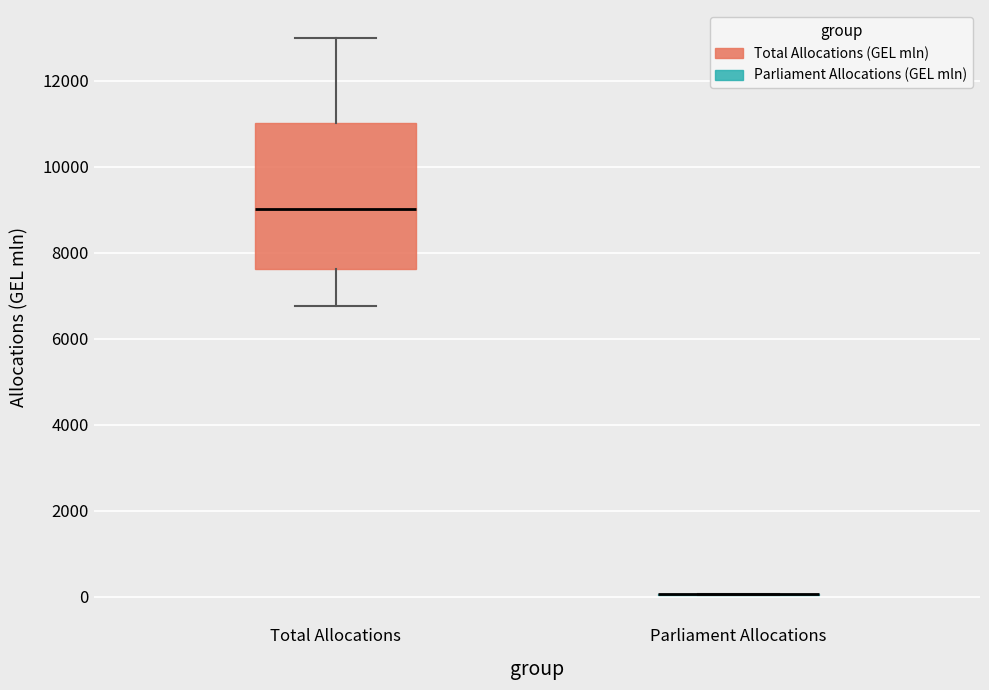

Reading left to right, read every box against the y-axis: the position of its median line, the range the box covers, and the ends of its whiskers. The values are not printed on the chart, so give them approximately, as read against the axis.

Total Allocations: median 9000, box 7600 to 11000, whiskers 6800 to 13000
Parliament Allocations: box collapsed to a line at 0, whiskers 0 to 0